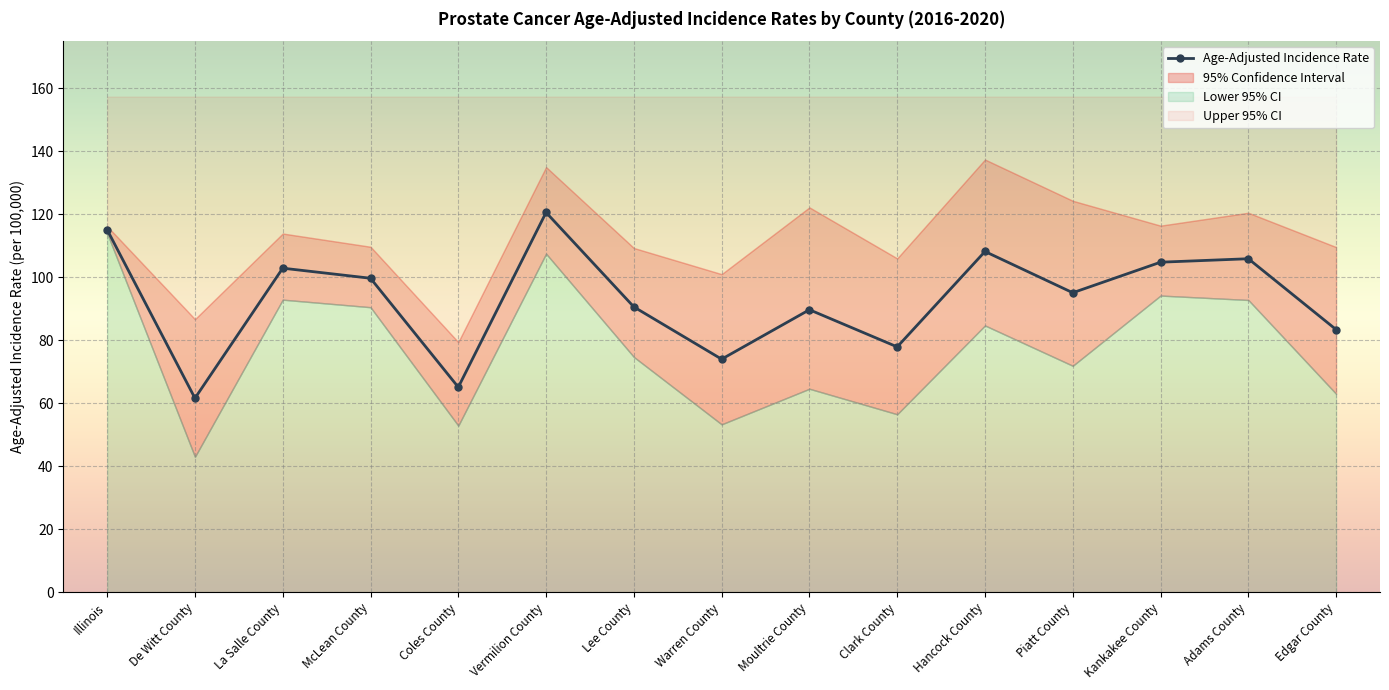

What is the sum of the values at Moultrie County and La Salle County?

192.6